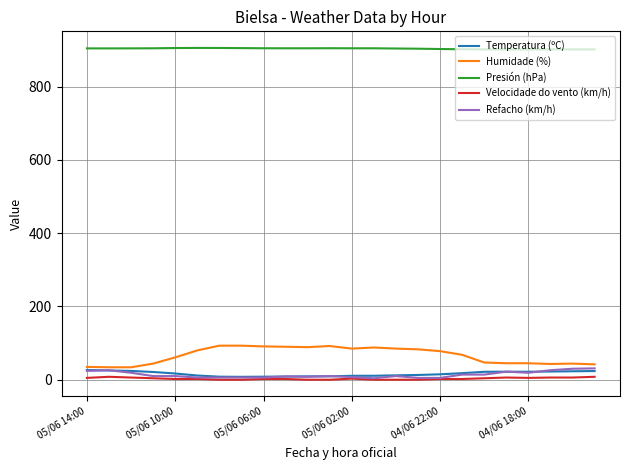

What is the maximum value for Presión (hPa)?

906.0